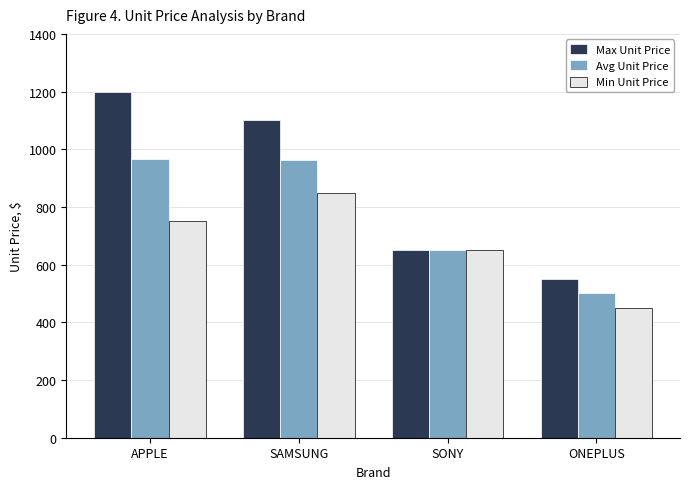

Which series has the largest total across all categories?

Max Unit Price